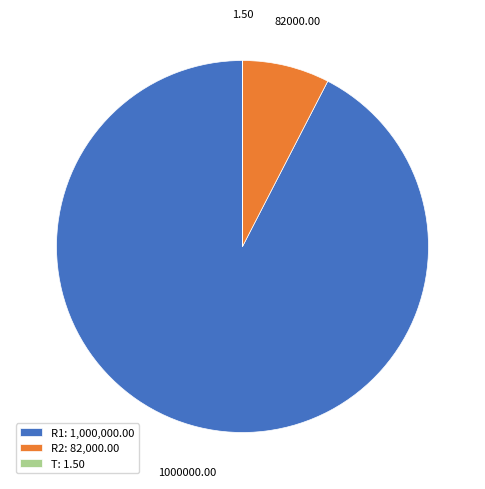

Which slice is the largest?

R1